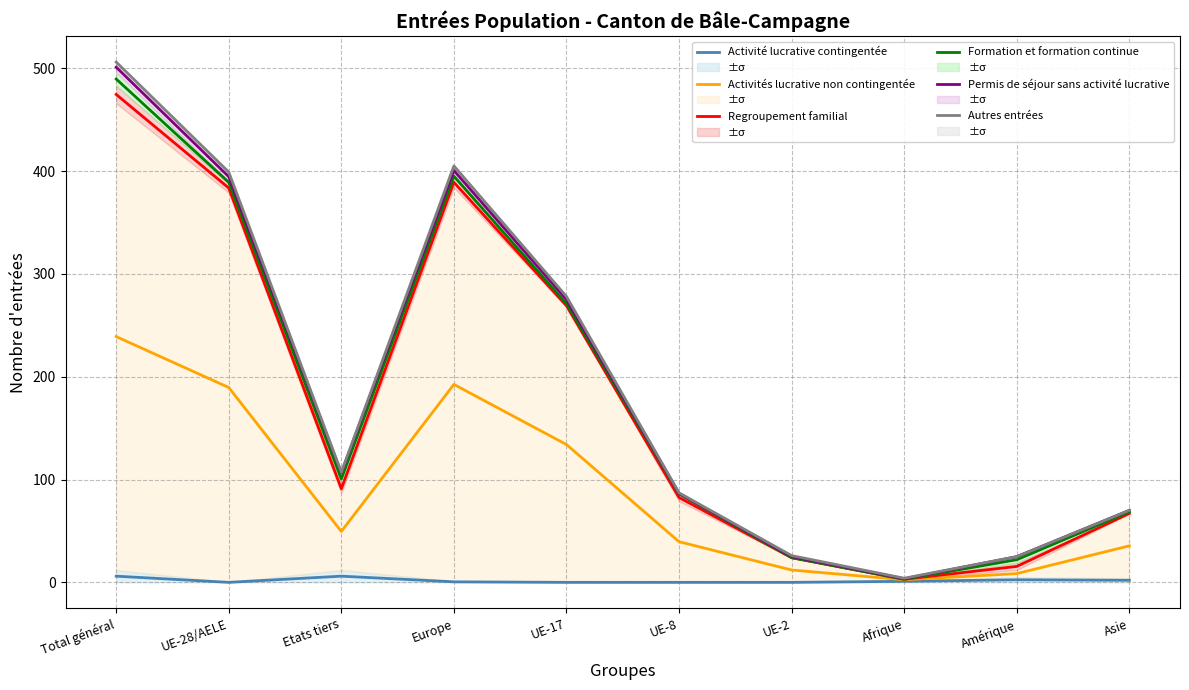

At which category is the sum across all series the highest?

Total général